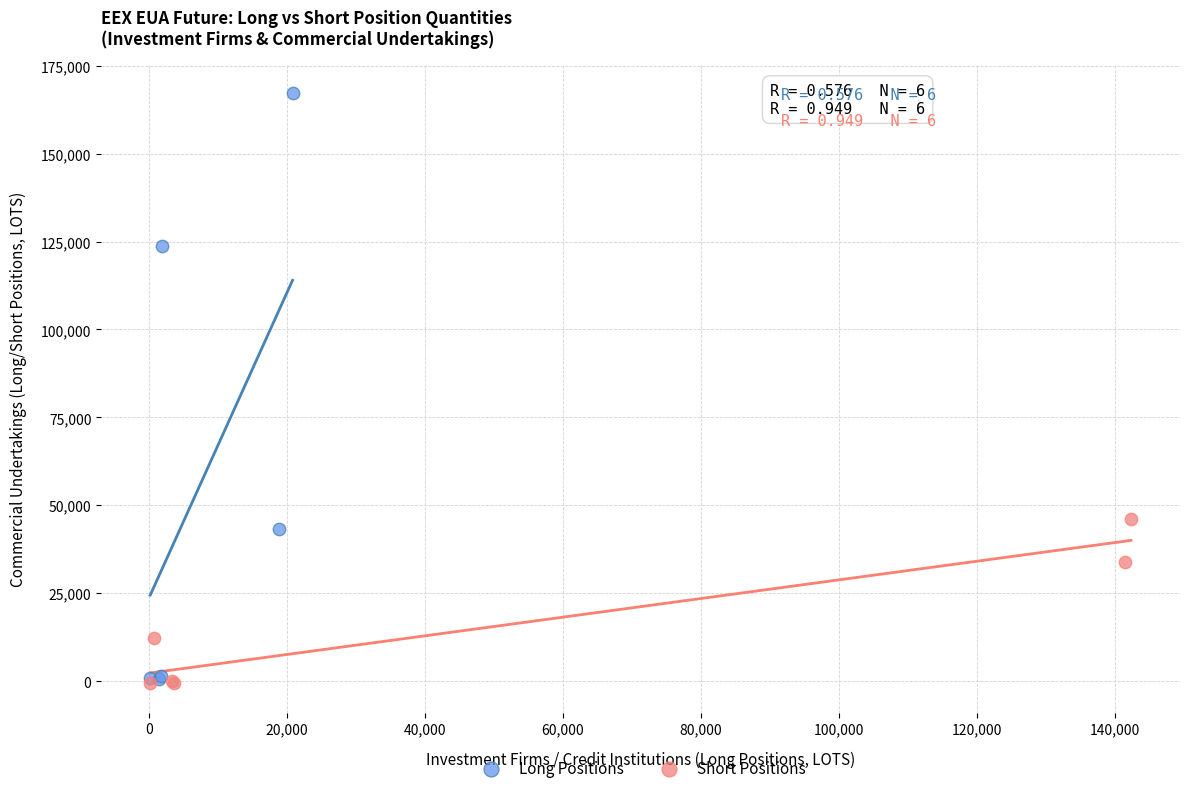

What are all the series names shown in the legend?

Long Positions, Short Positions